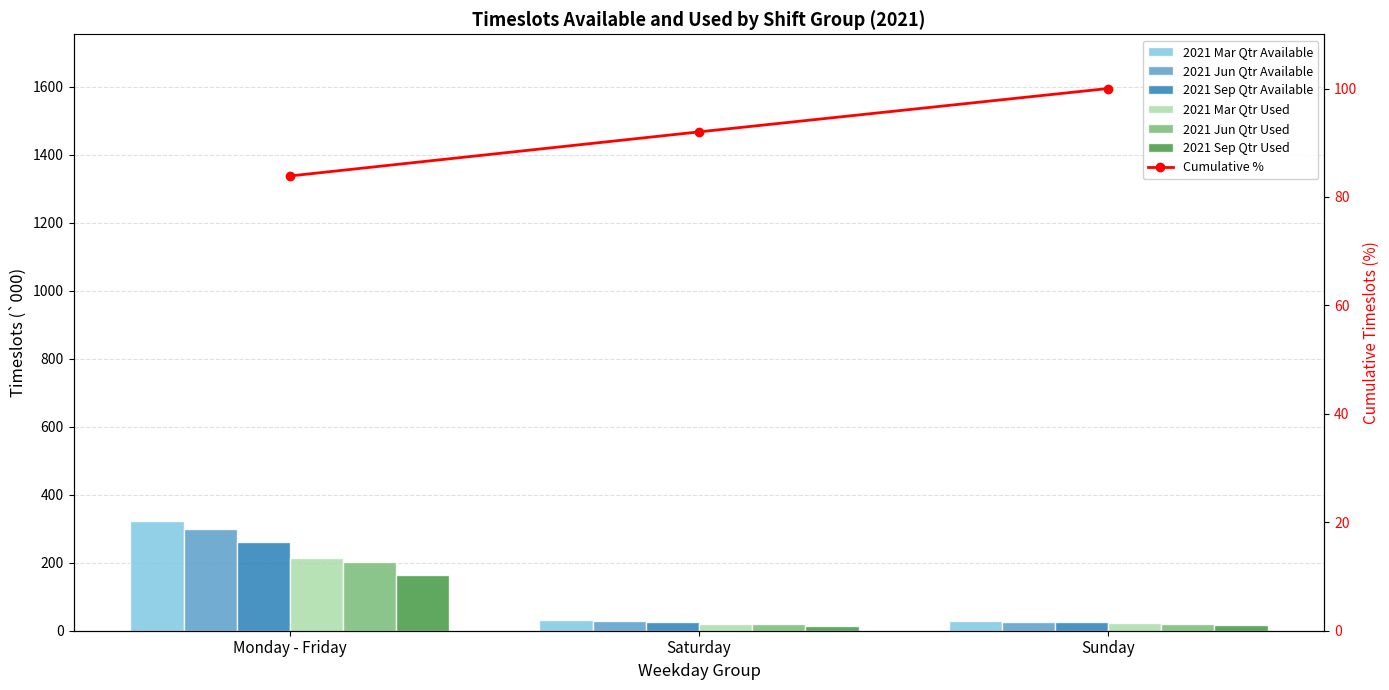

Rank the series at Monday - Friday from highest to lowest value.

2021 Mar Qtr Available, 2021 Jun Qtr Available, 2021 Sep Qtr Available, 2021 Mar Qtr Used, 2021 Jun Qtr Used, 2021 Sep Qtr Used